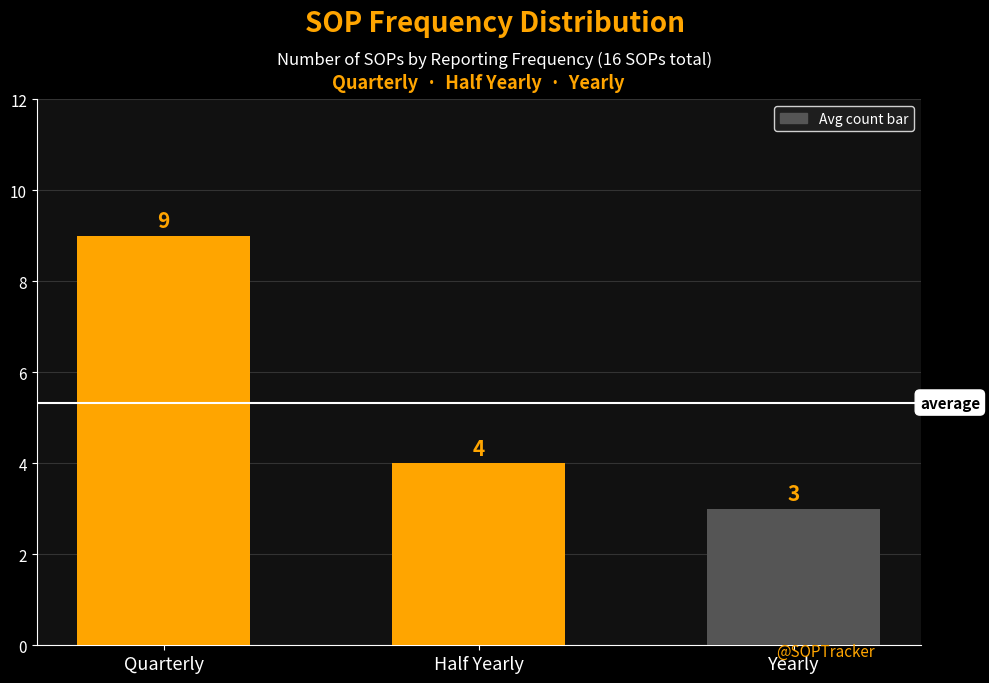

What is the smallest value displayed?

3